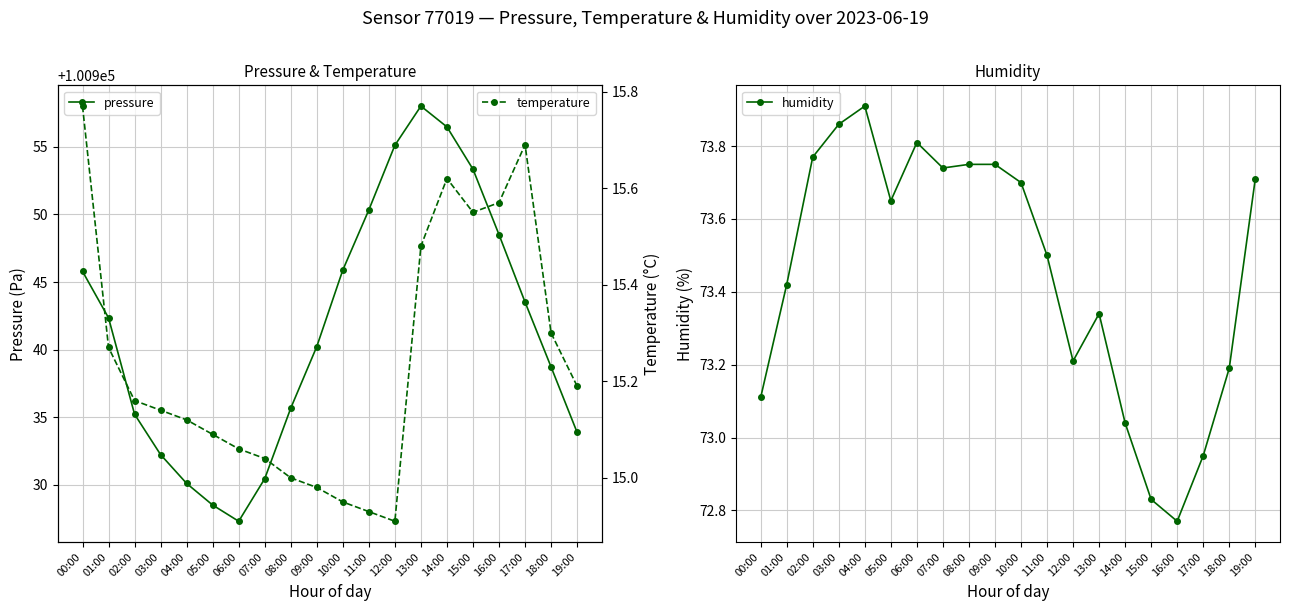

True or false: humidity and pressure intersect in this chart.

False